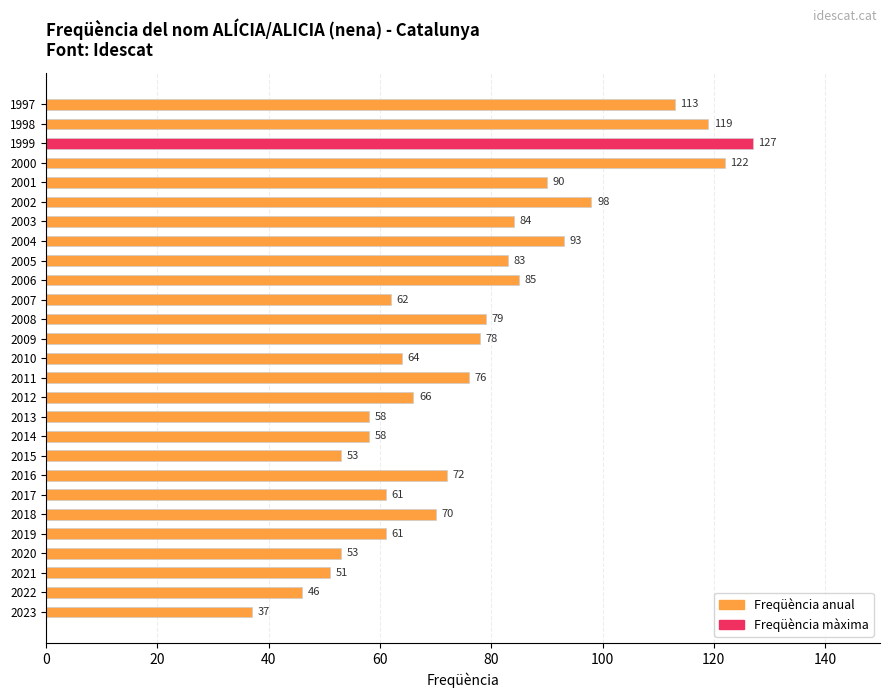

What is the value of the 15th bar from the top?

76